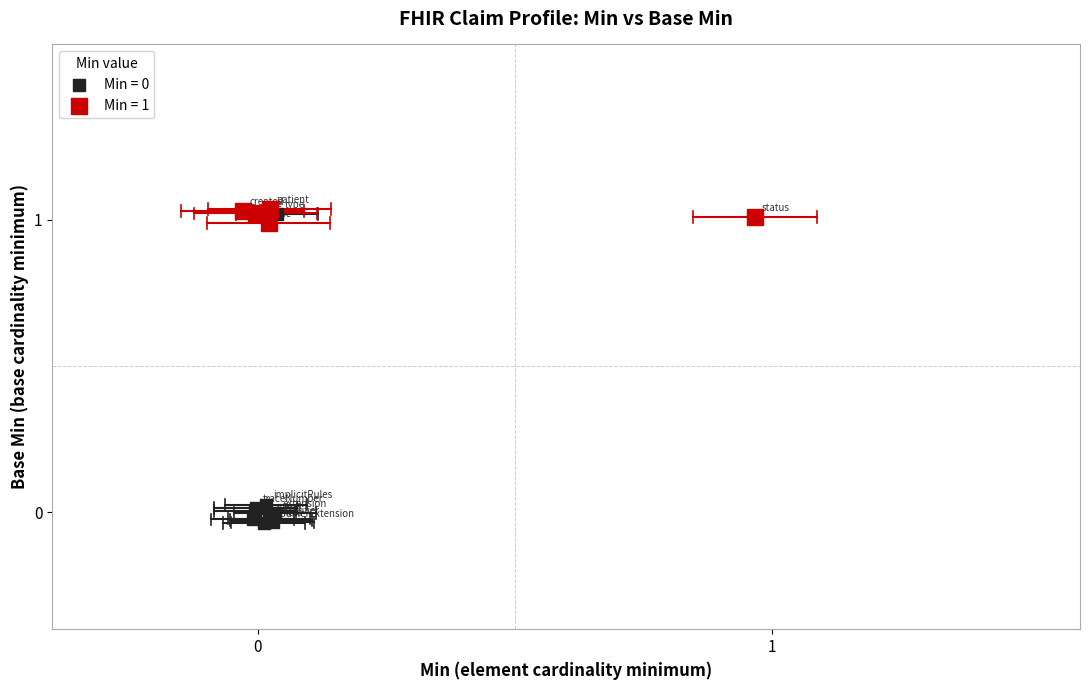

Which series contains the highest Y value?

Min = 1